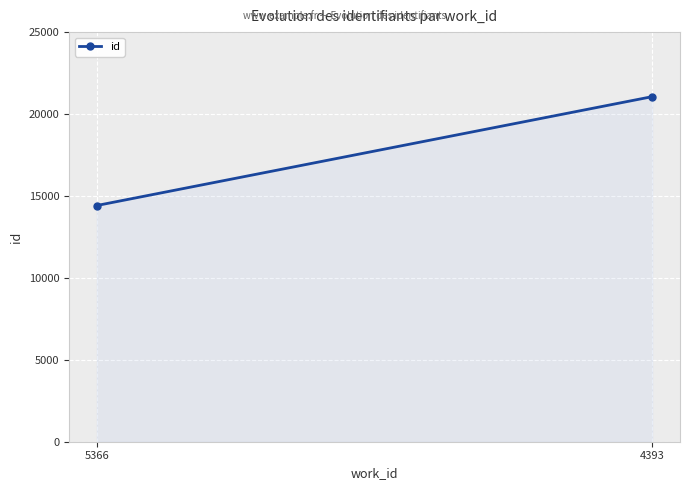

Which category has the lowest value across all series?

5366